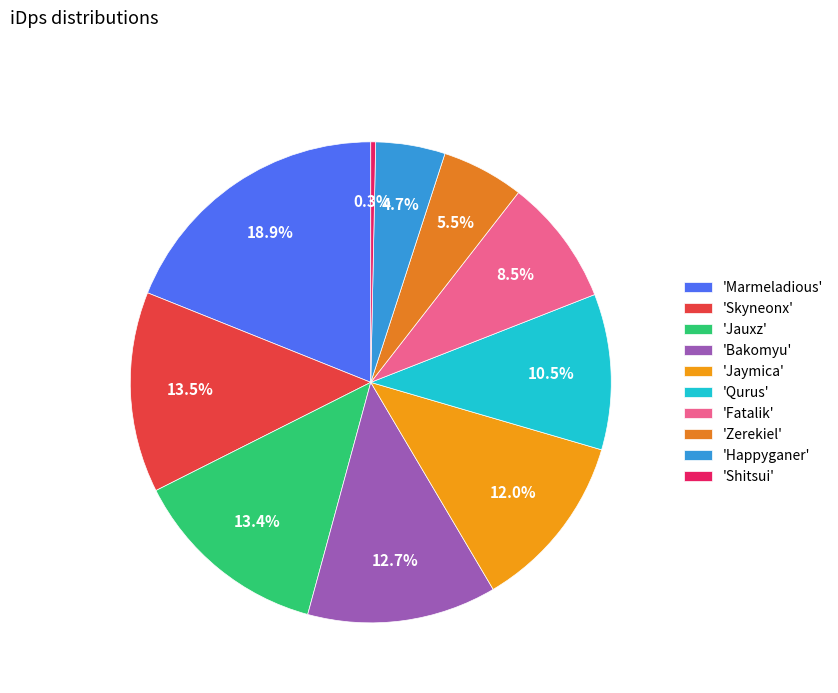

What is the smallest slice in the pie chart?

'Shitsui'